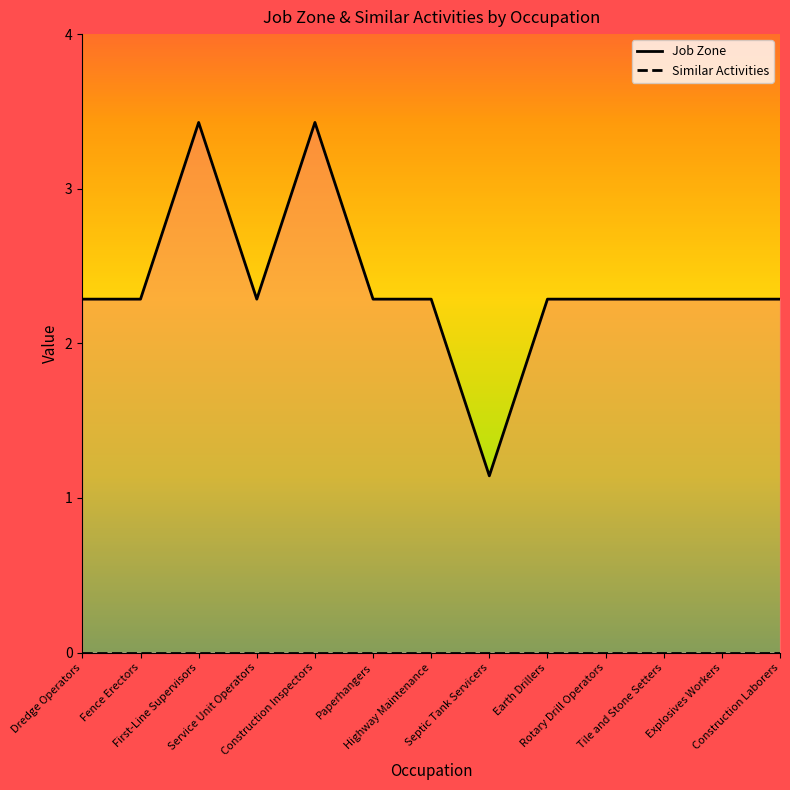

Between Paperhangers and Explosives Workers, which series saw the biggest shift?

Job Zone